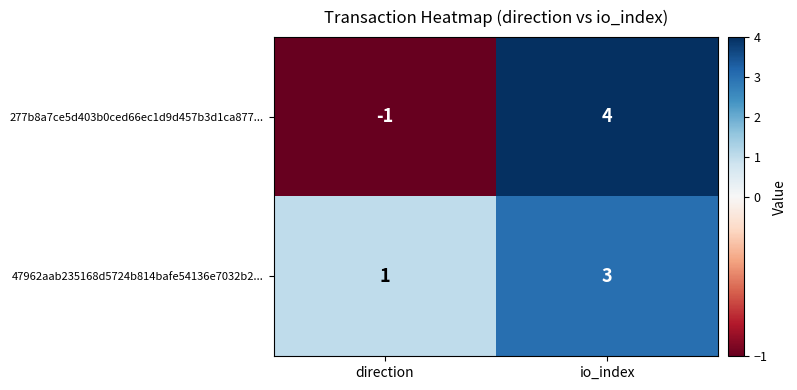

What is the spread (max minus min) of values at direction?

2